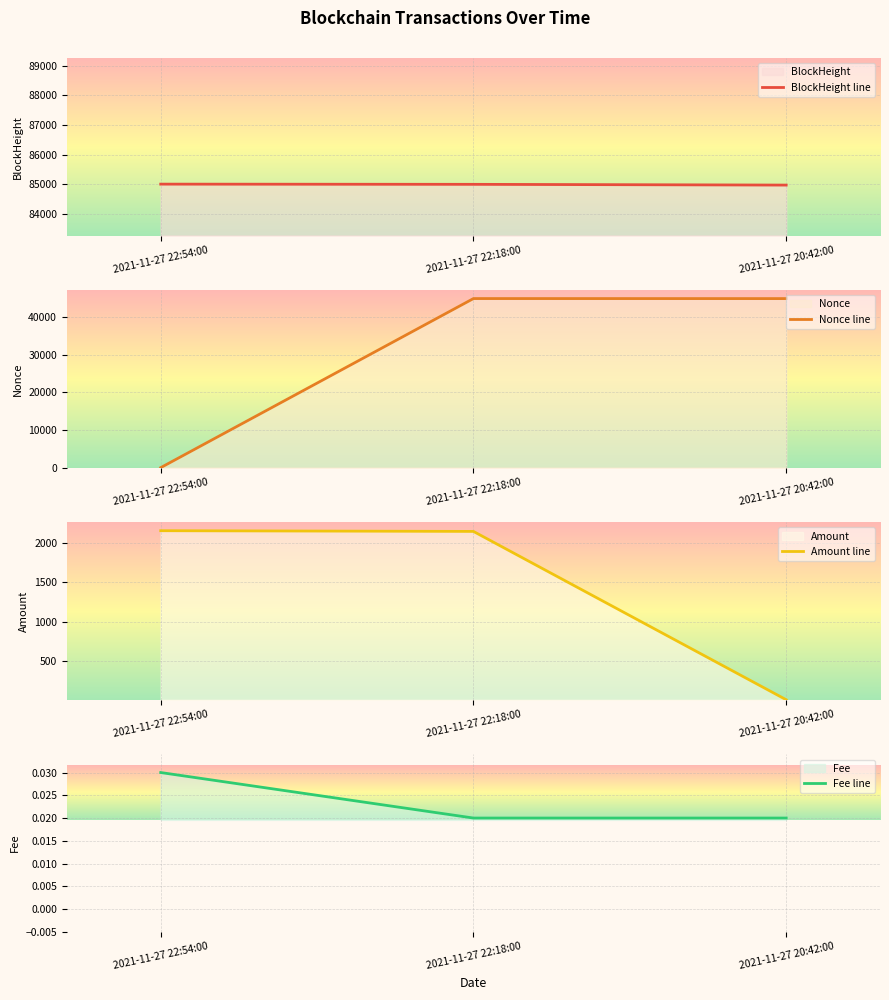

Between 2021-11-27 22:54:00 and 2021-11-27 20:42:00, which series saw the biggest shift?

Nonce line